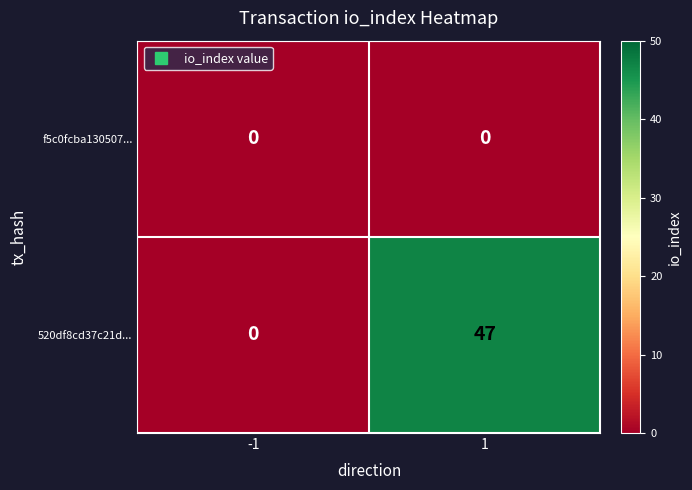

How many positive values does the 520df8cd37c21d... series have?

1